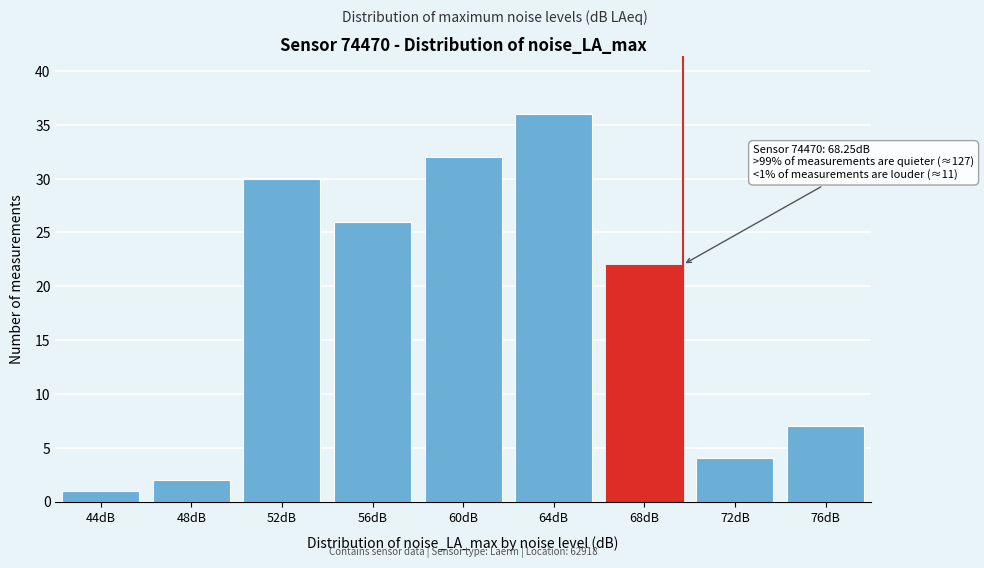

Reading left to right, what are all the values shown in this chart?

1	2	30	26	32	36	22	4	7